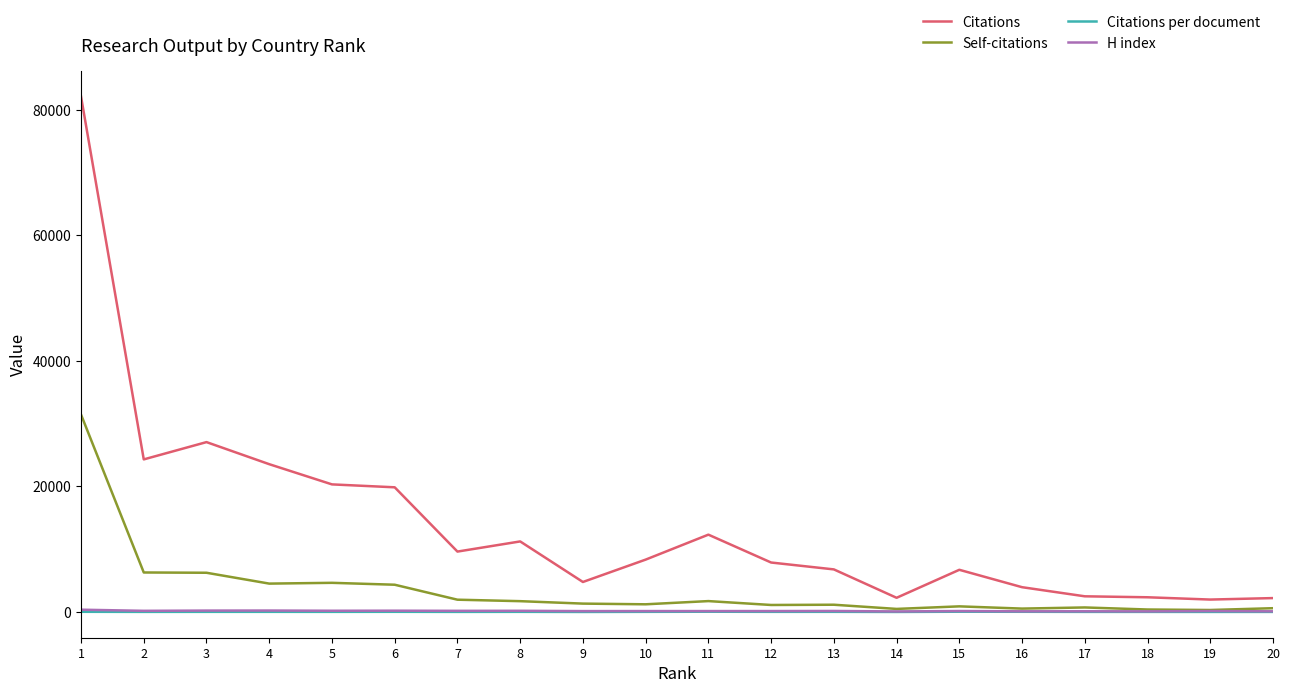

Between 6 and 8, which series saw the biggest shift?

Citations